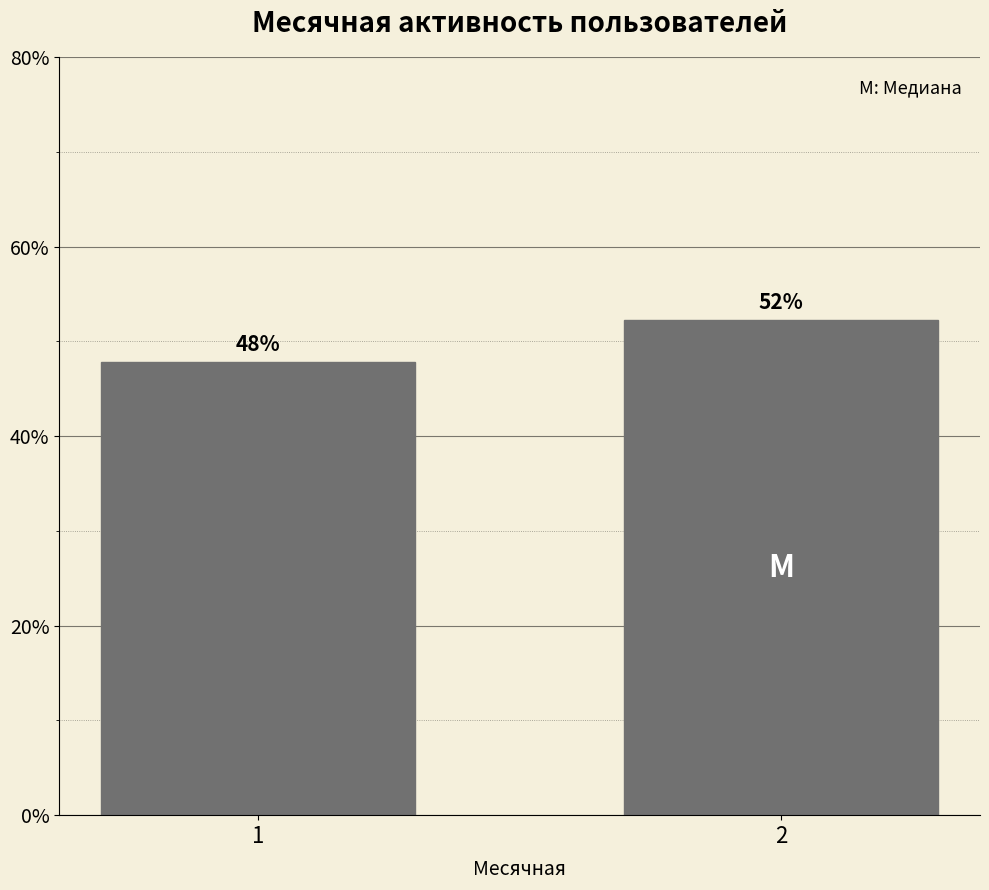

What is the value of the 2nd bar from the left?

52.2